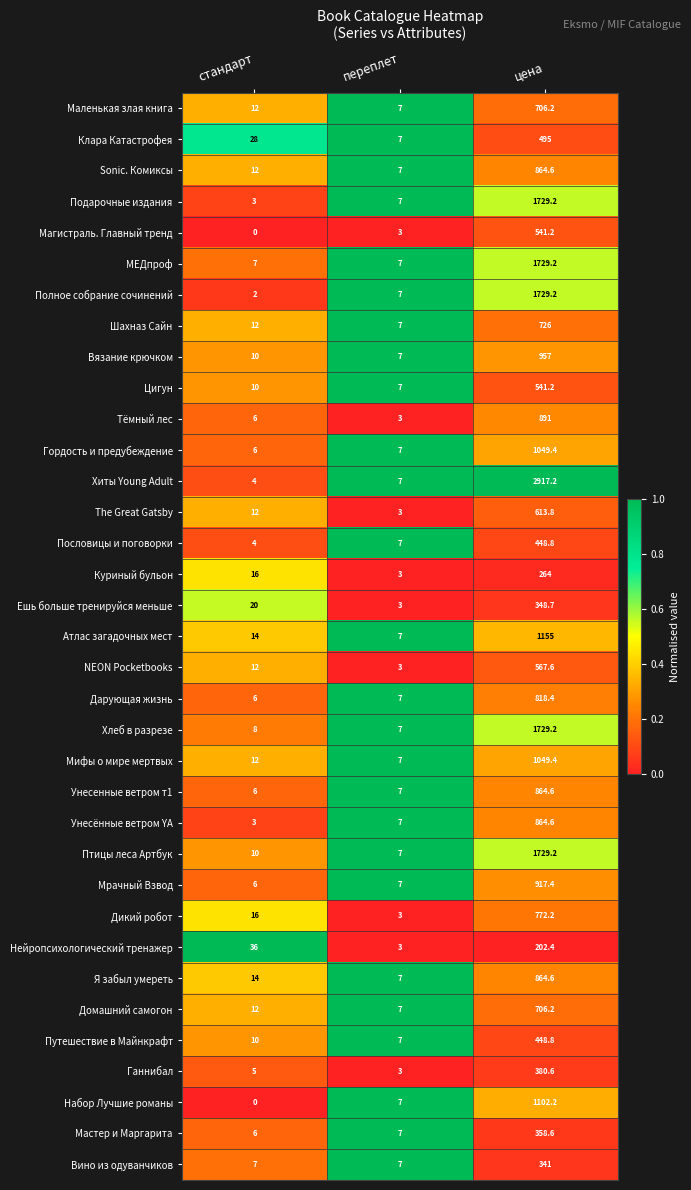

Rank the categories by Тёмный лес value from lowest to highest.

переплет, стандарт, цена